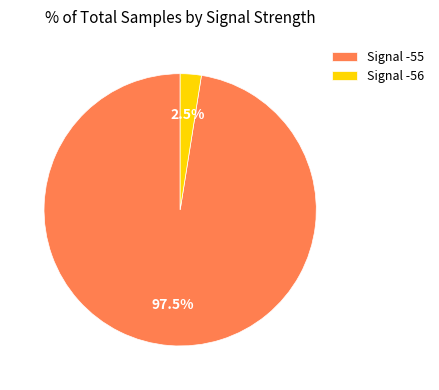

Which category has the smallest portion of the pie?

Signal -56